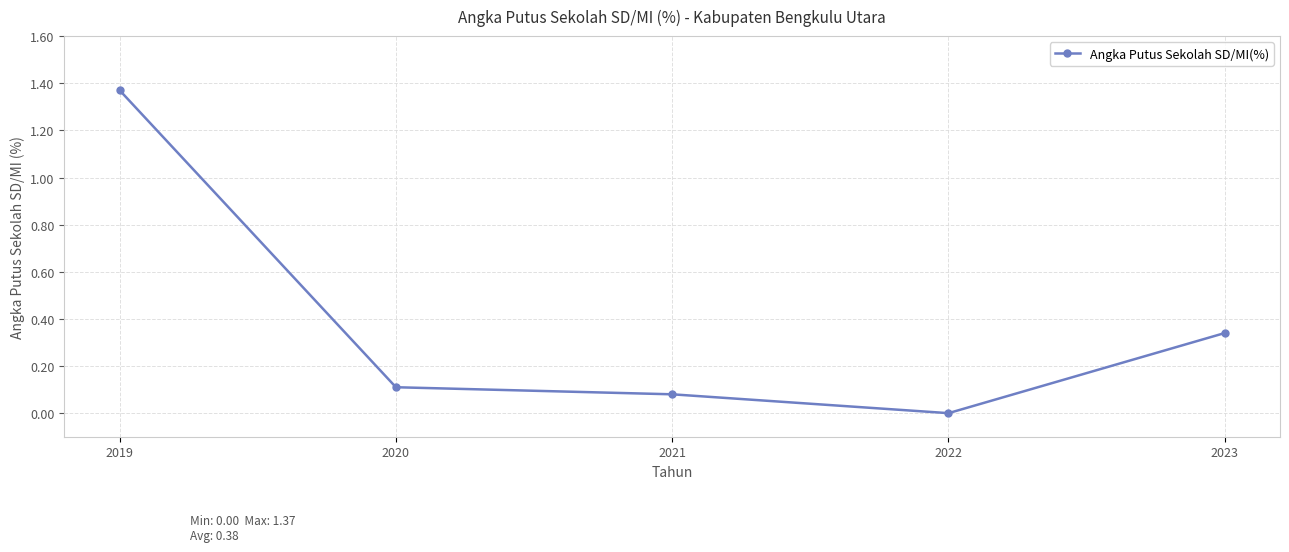

Count the number of data series in this chart.

1